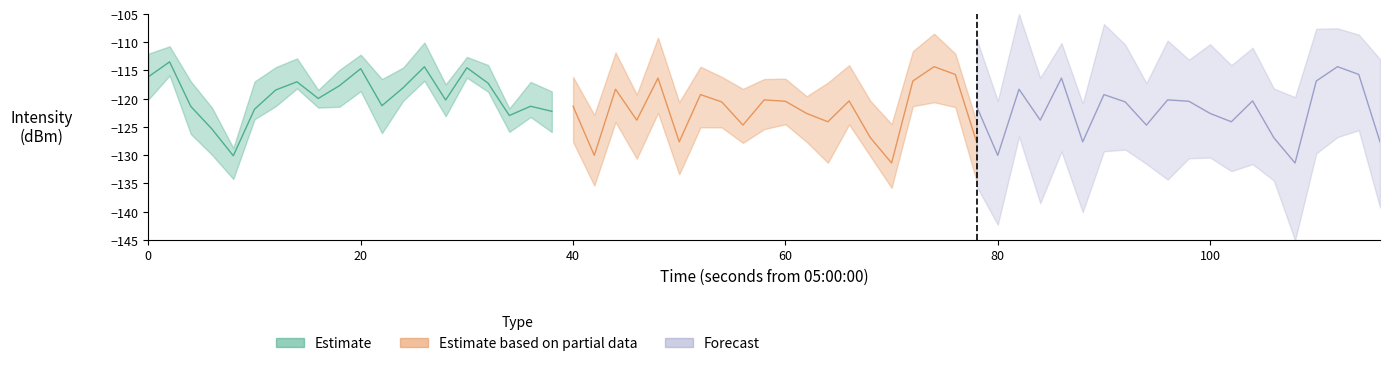

How many lines are shown in the chart?

3